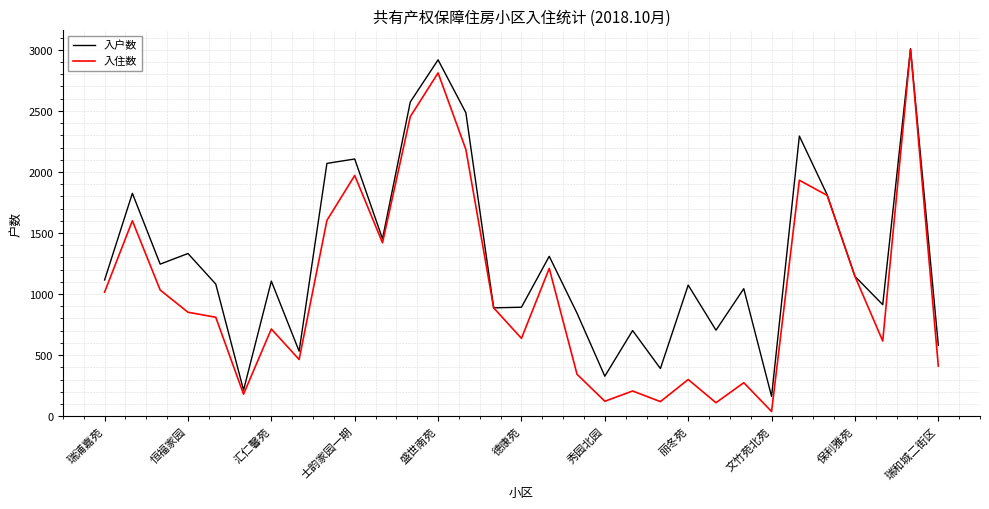

Which series has the widest spread of values?

入住数